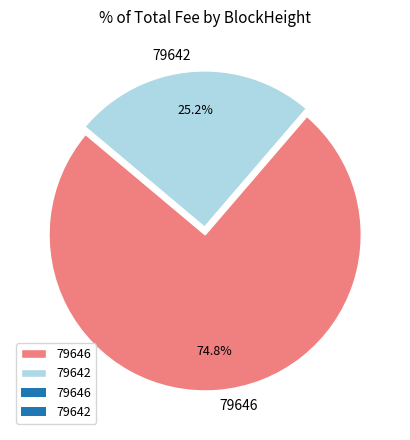

To the nearest percent, what portion does 79646 represent?

75%